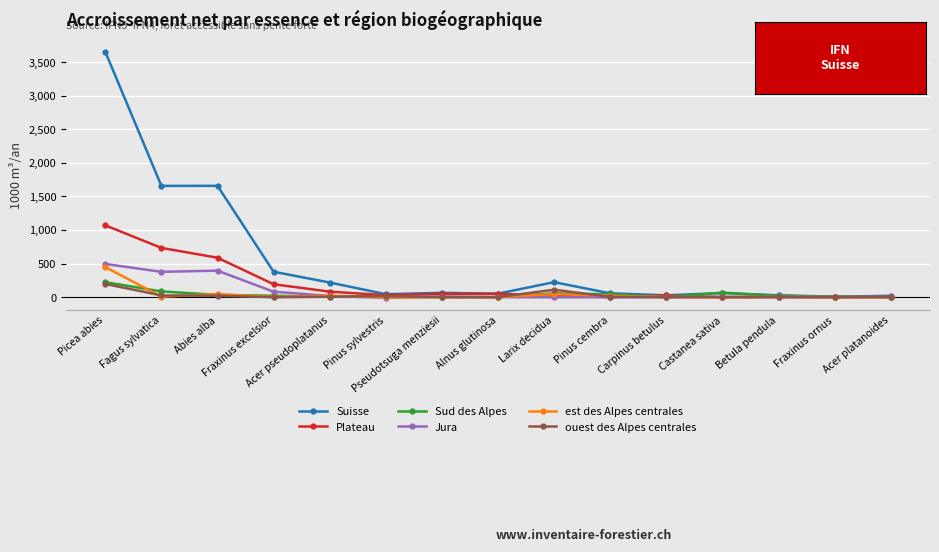

What is the sum of all ouest des Alpes centrales values?

386